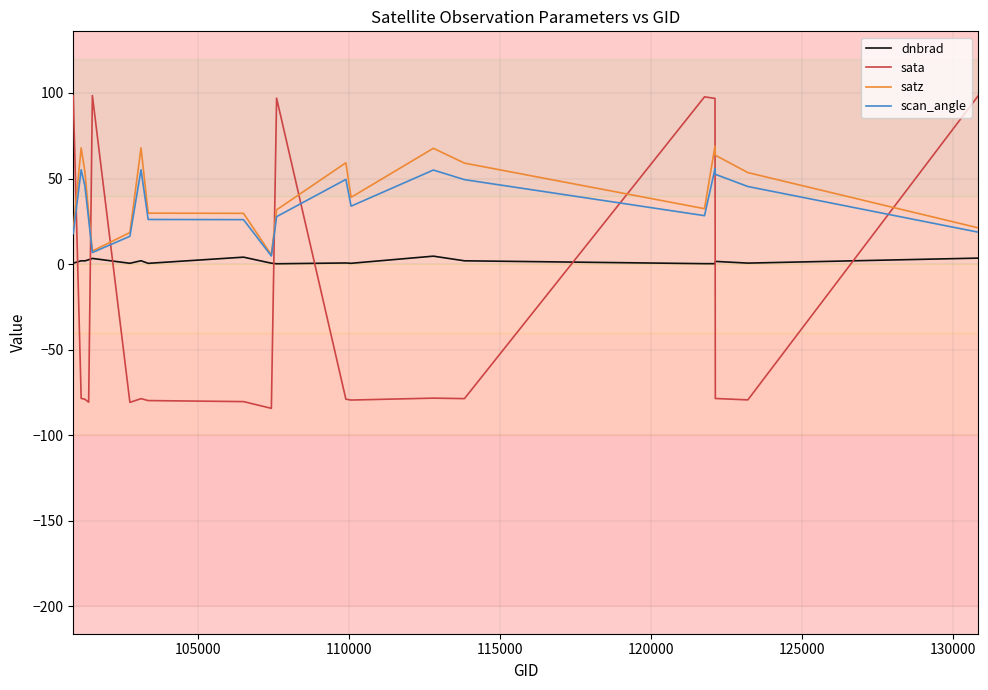

How many negative values does the sata series have?

14